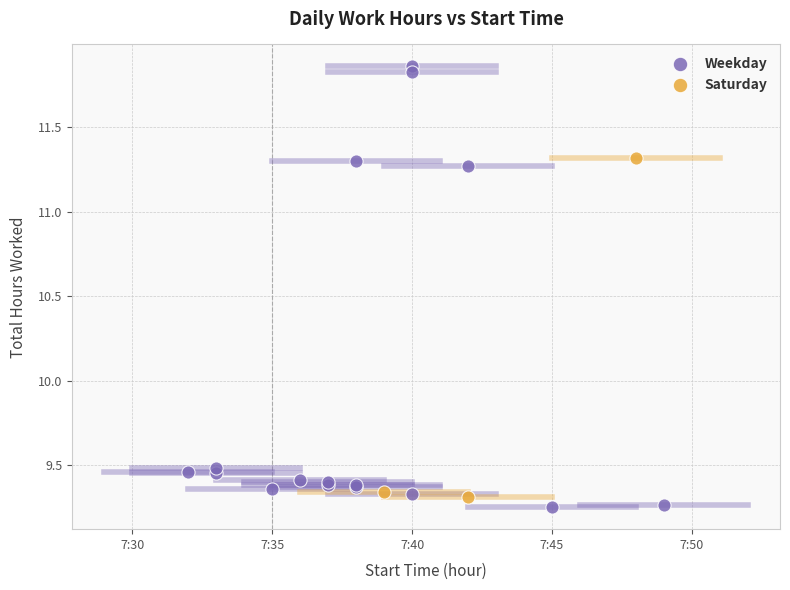

Which series has the largest Y range (max minus min)?

Weekday